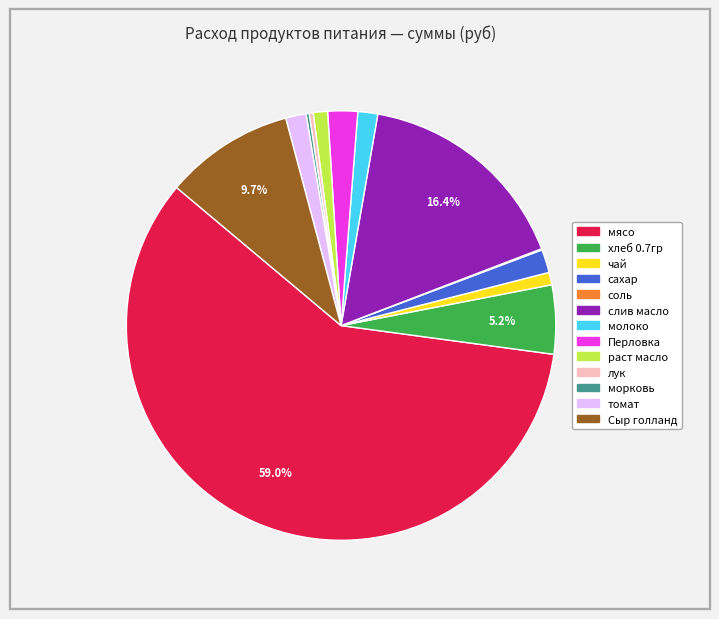

What is the largest slice in the pie chart?

мясо